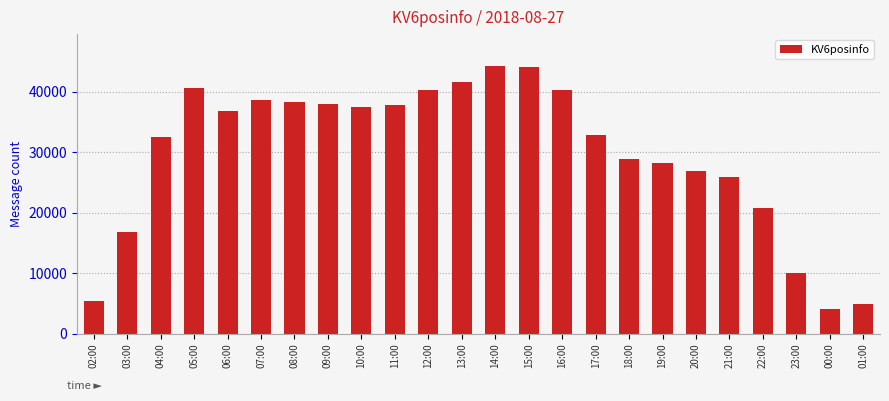

What value does the data have at 07:00, to the nearest 100?

38600